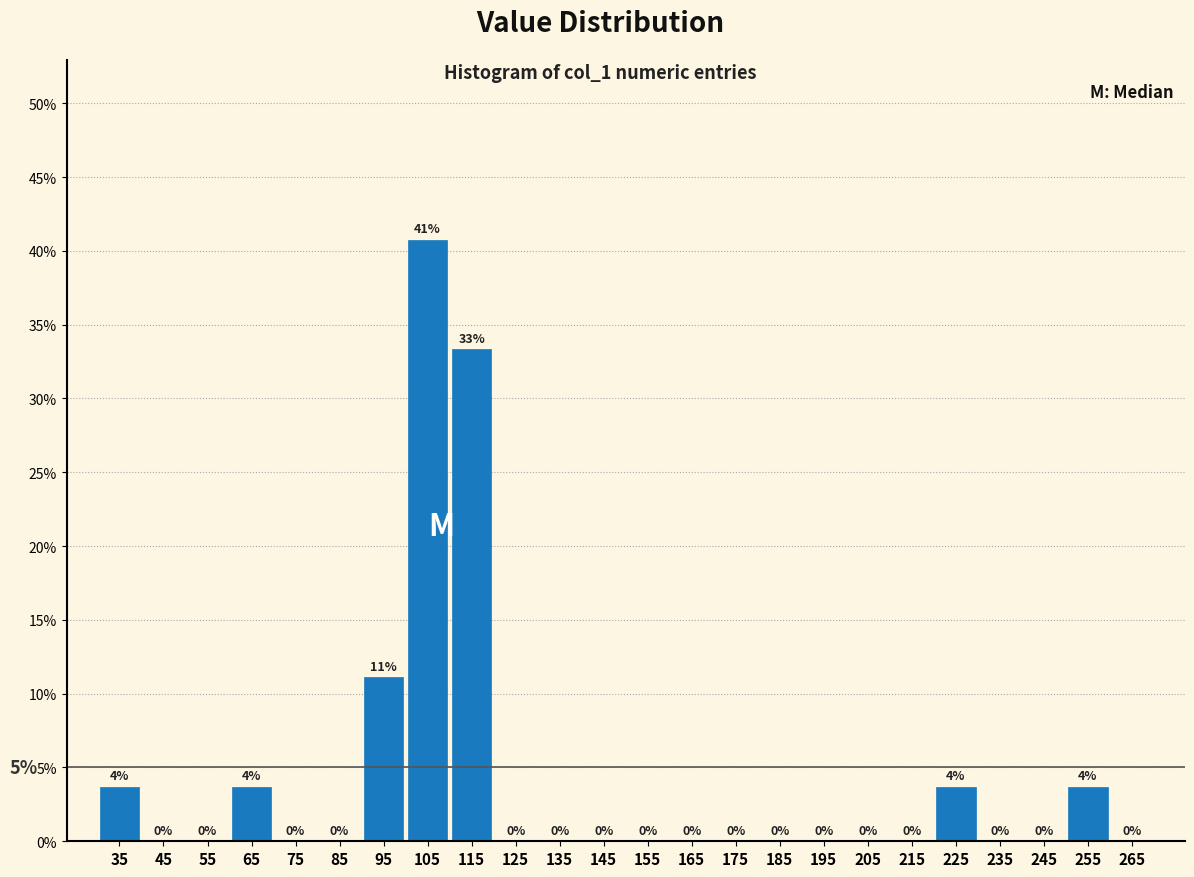

Which range on the x-axis has the tallest bar?

100 to 110